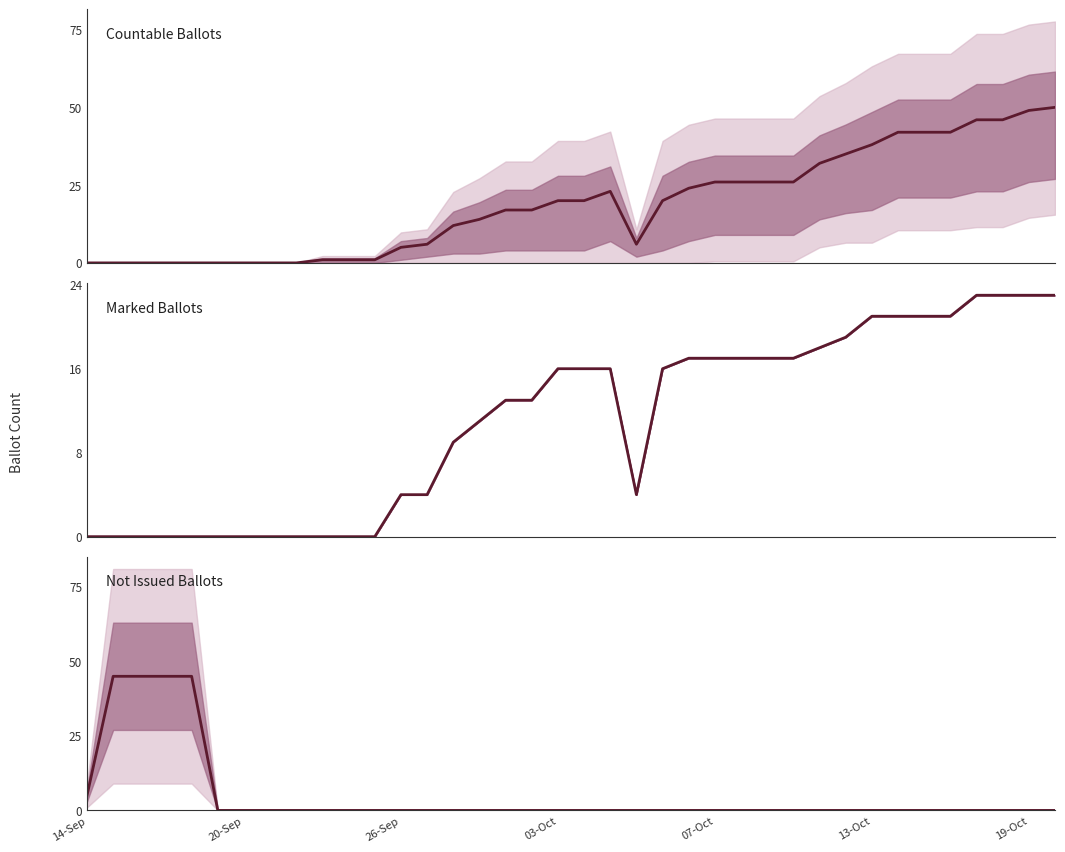

The Not Issued Ballots series shows 8 at 14-Sep. True or false?

False